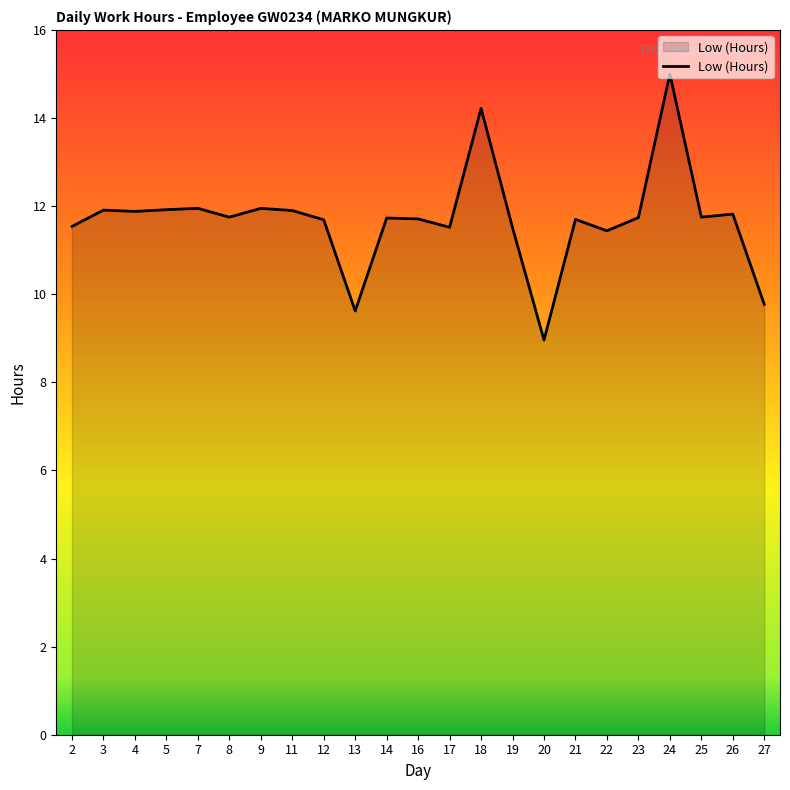

The value at 5 is 11.9. True or false?

True